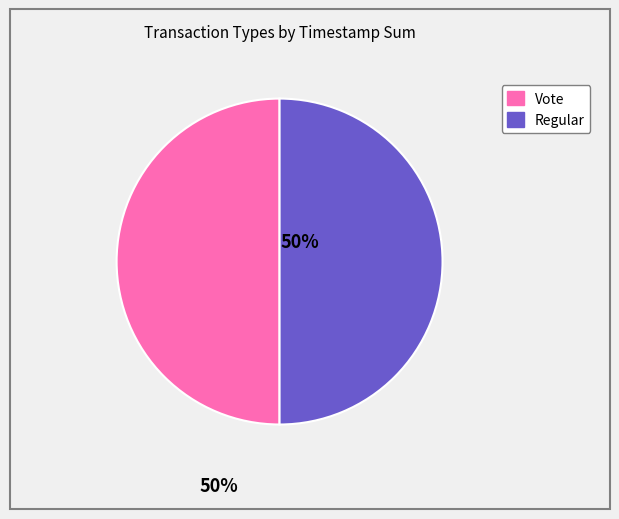

Approximately how many times larger is the value at Regular compared to Vote?

1.0